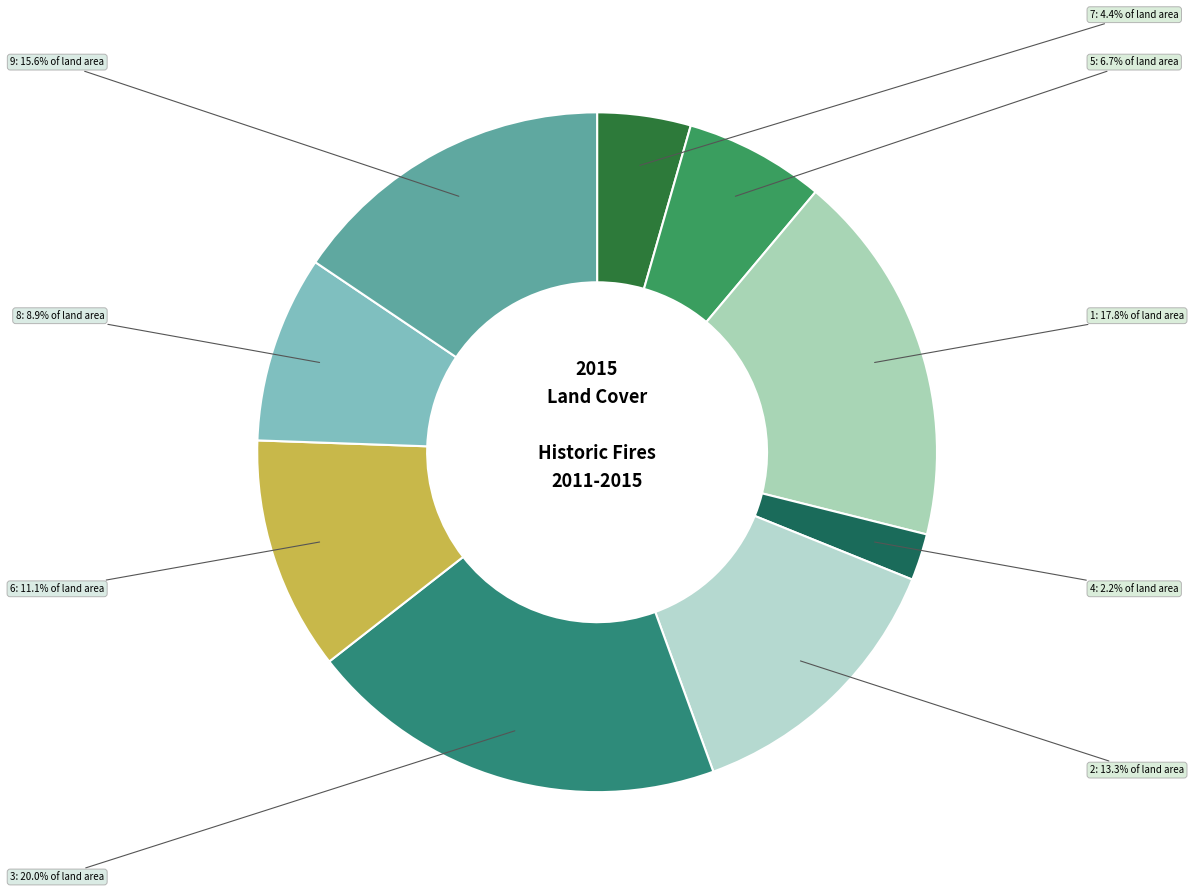

Is there any slice that represents more than half of the pie?

No